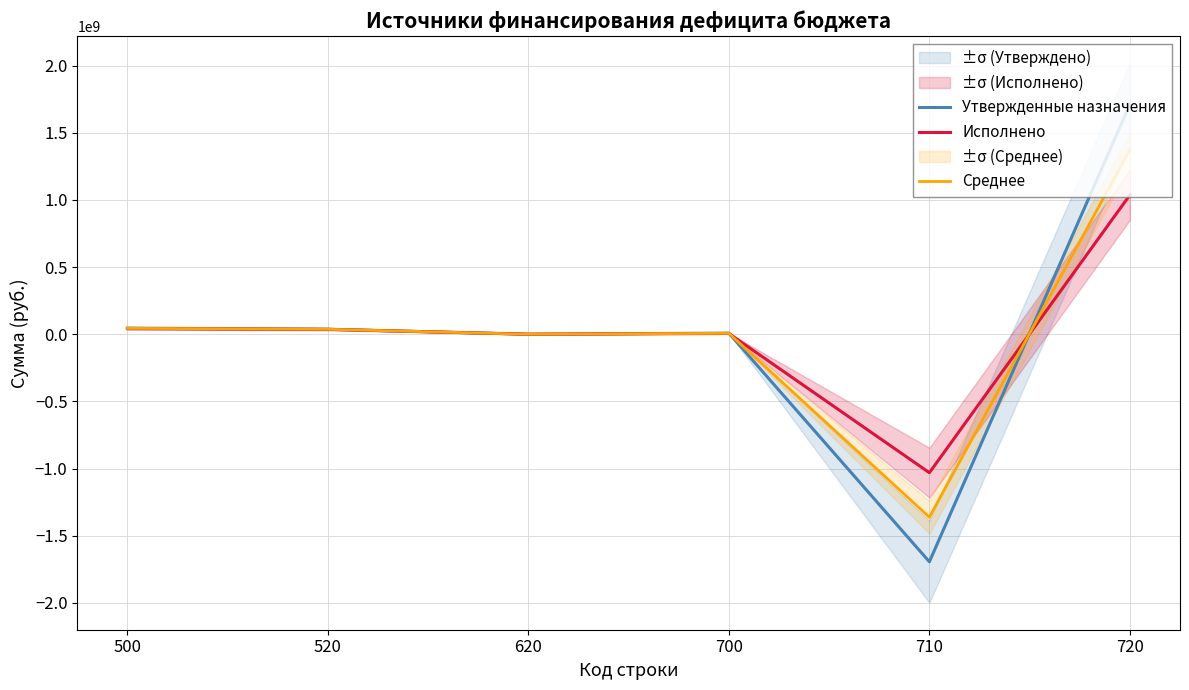

At which label does Среднее reach its minimum?

710